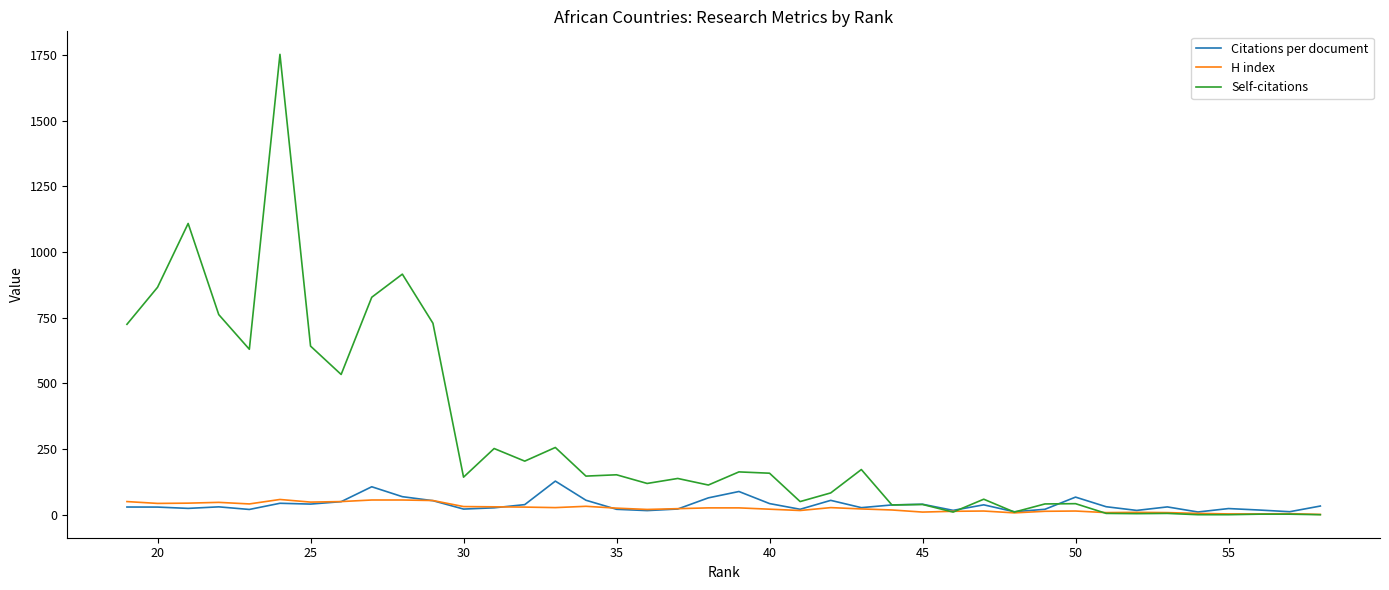

The Citations per document series shows 11.9 at 35. True or false?

False